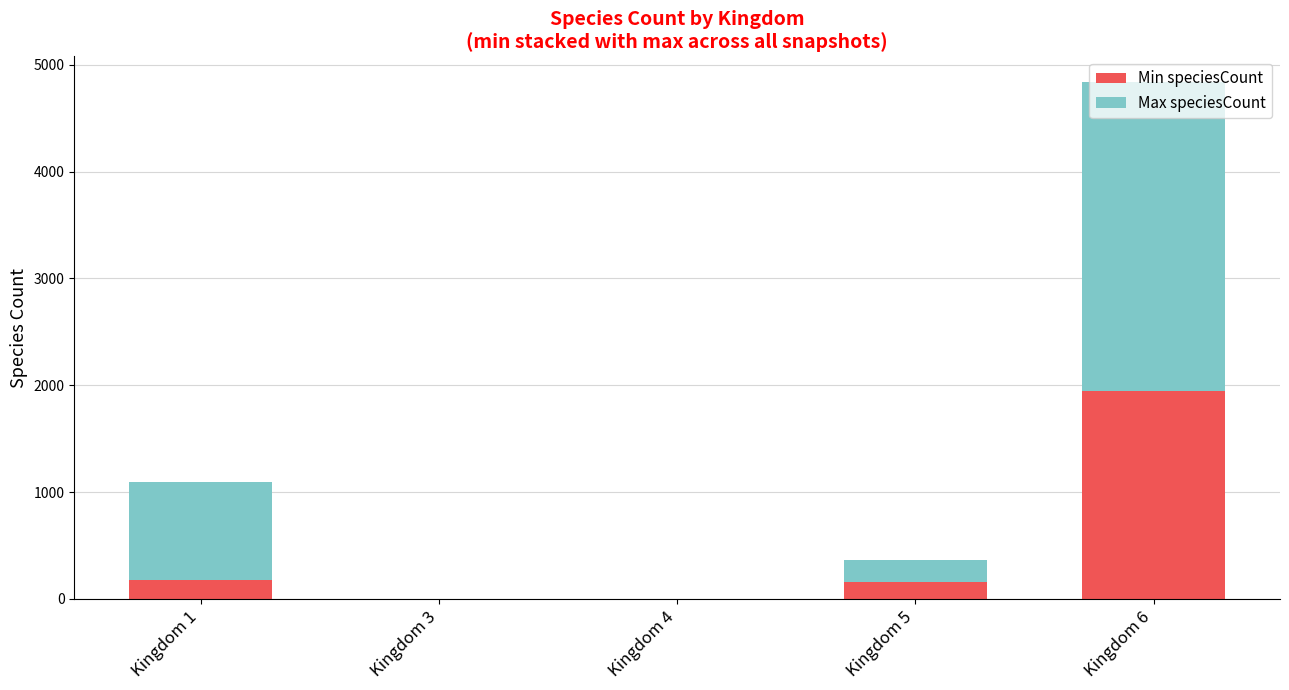

What is the sum of all Min speciesCount values?

2290